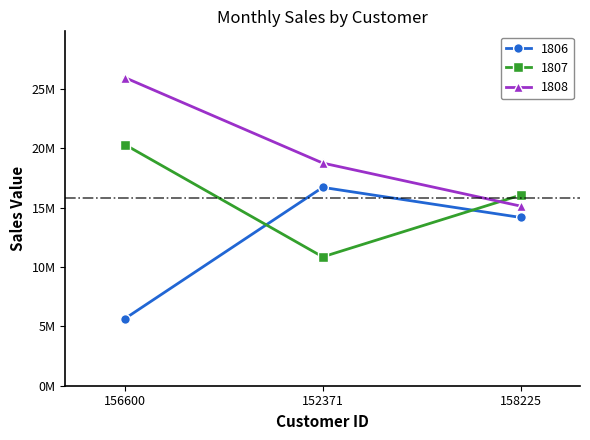

What are all the series names shown in the legend?

1806, 1807, 1808